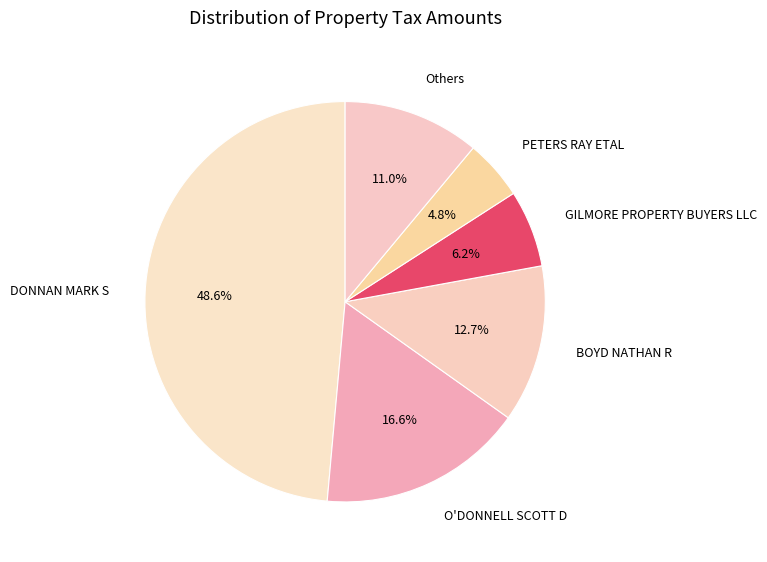

Which category has the smallest portion of the pie?

PETERS RAY ETAL